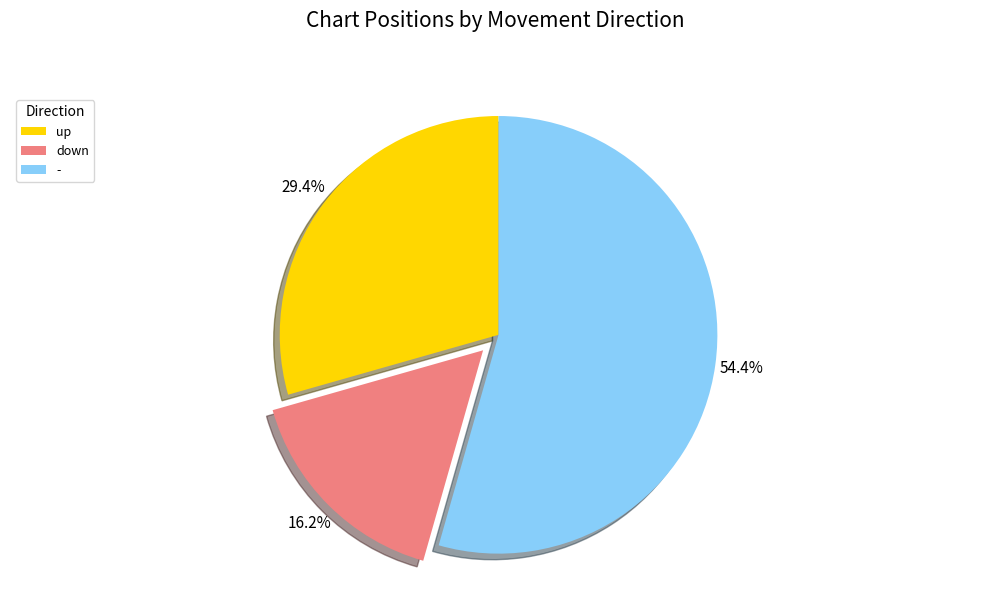

How many segments does this pie chart have?

3